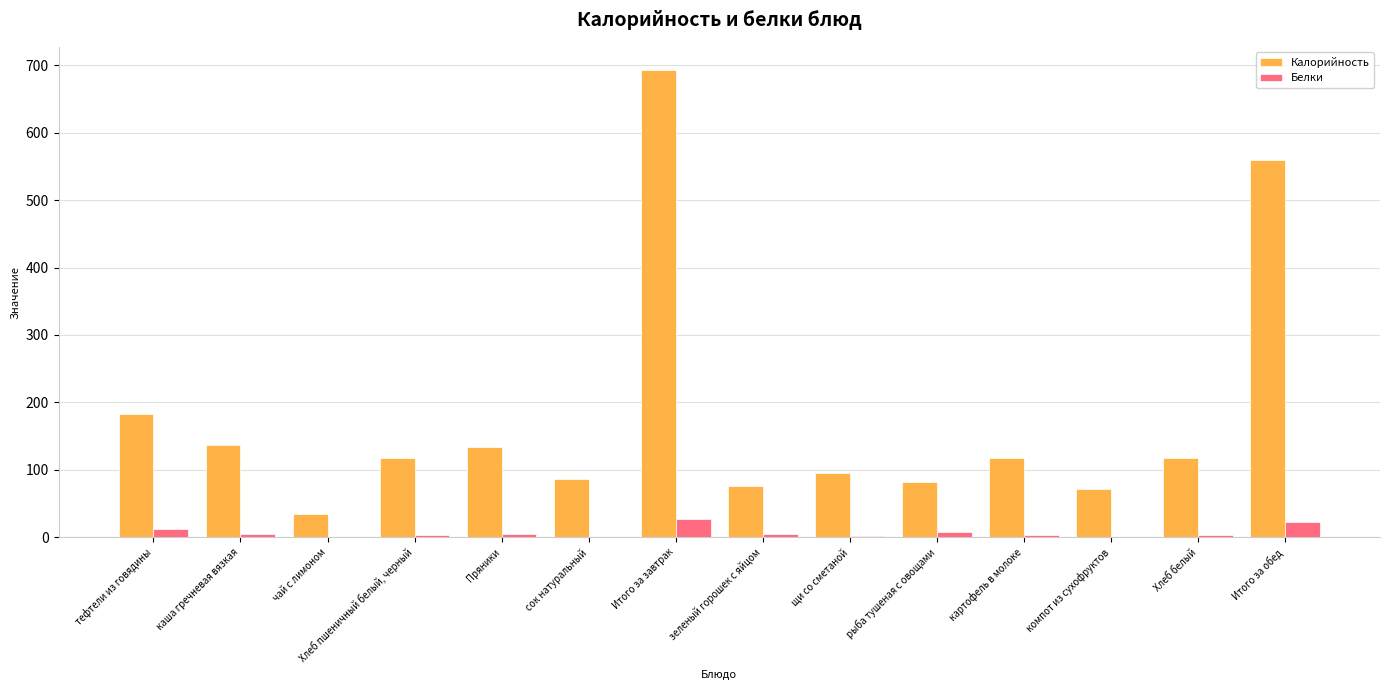

How many groups of bars are there?

14